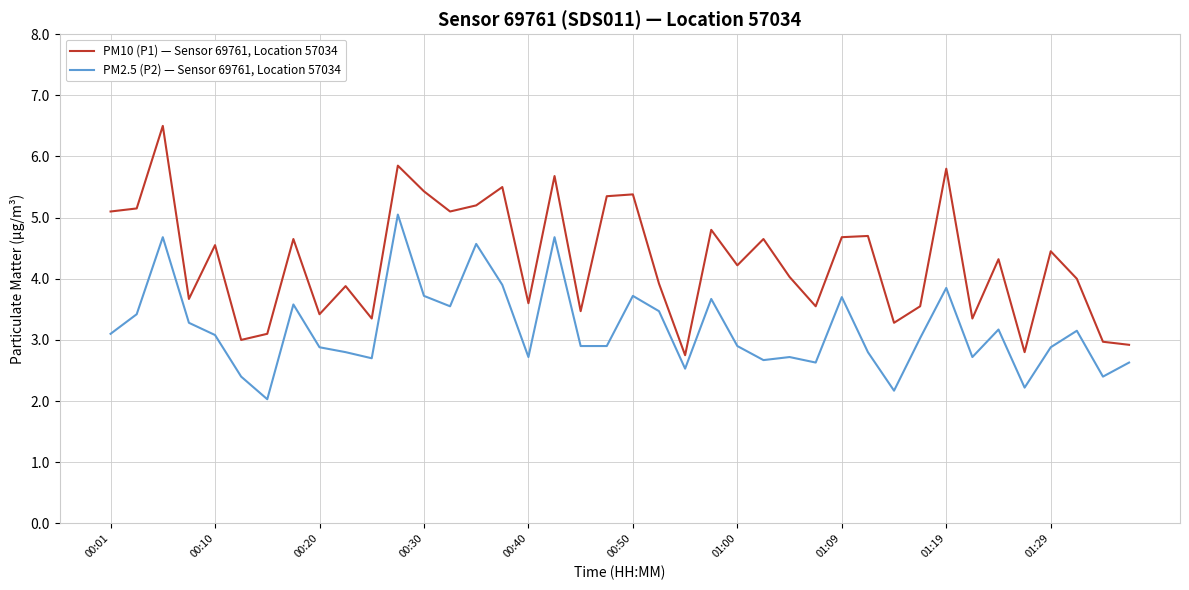

What is the average value of the PM10 (P1) — Sensor 69761, Location 57034 series?

4.3